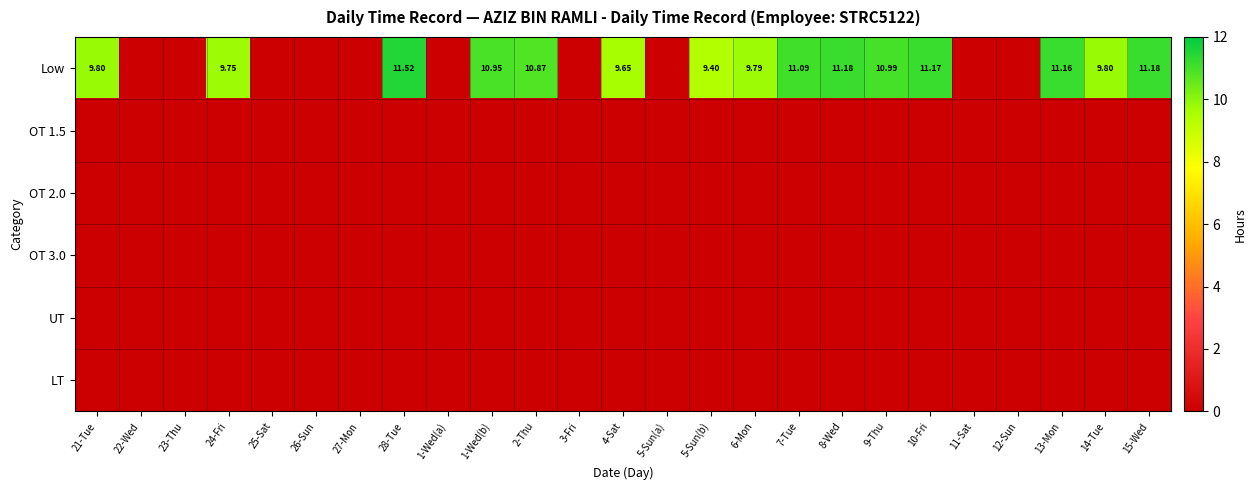

The UT series shows 0.0 at 8-Wed. True or false?

True